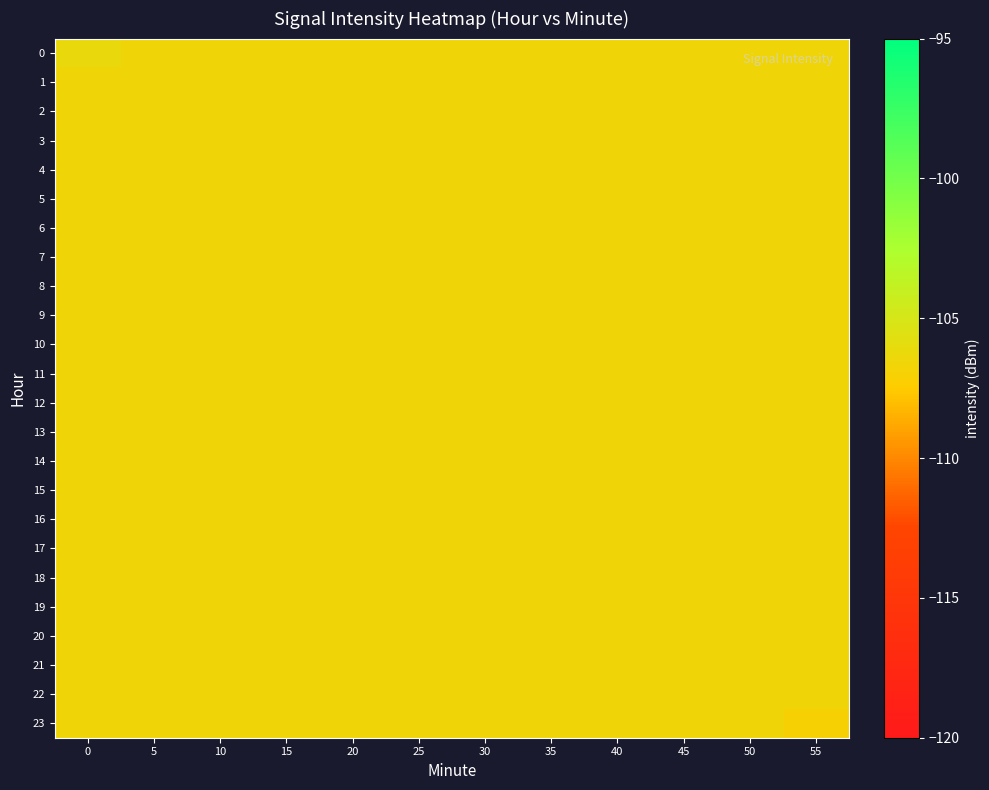

Reading right to left, transcribe all the data shown in this chart.

0: 55=-106.6	50=-106.6	45=-106.6	40=-106.6	35=-106.6	30=-106.6	25=-106.6	20=-106.6	15=-106.6	10=-106.6	5=-106.6	0=-106.1
1: 55=-106.6	50=-106.6	45=-106.6	40=-106.6	35=-106.6	30=-106.6	25=-106.6	20=-106.6	15=-106.6	10=-106.6	5=-106.6	0=-106.6
2: 55=-106.6	50=-106.6	45=-106.6	40=-106.6	35=-106.6	30=-106.6	25=-106.6	20=-106.6	15=-106.6	10=-106.6	5=-106.6	0=-106.6
3: 55=-106.6	50=-106.6	45=-106.6	40=-106.6	35=-106.6	30=-106.6	25=-106.6	20=-106.6	15=-106.6	10=-106.6	5=-106.6	0=-106.6
4: 55=-106.6	50=-106.6	45=-106.6	40=-106.6	35=-106.6	30=-106.6	25=-106.6	20=-106.6	15=-106.6	10=-106.6	5=-106.6	0=-106.6
5: 55=-106.6	50=-106.6	45=-106.6	40=-106.6	35=-106.6	30=-106.6	25=-106.6	20=-106.6	15=-106.6	10=-106.6	5=-106.6	0=-106.6
6: 55=-106.6	50=-106.6	45=-106.6	40=-106.6	35=-106.6	30=-106.6	25=-106.6	20=-106.6	15=-106.6	10=-106.6	5=-106.6	0=-106.6
7: 55=-106.6	50=-106.6	45=-106.6	40=-106.6	35=-106.6	30=-106.6	25=-106.6	20=-106.6	15=-106.6	10=-106.6	5=-106.6	0=-106.6
8: 55=-106.6	50=-106.6	45=-106.6	40=-106.6	35=-106.6	30=-106.6	25=-106.6	20=-106.6	15=-106.6	10=-106.6	5=-106.6	0=-106.6
9: 55=-106.6	50=-106.6	45=-106.6	40=-106.6	35=-106.6	30=-106.6	25=-106.6	20=-106.6	15=-106.6	10=-106.6	5=-106.6	0=-106.6
10: 55=-106.6	50=-106.6	45=-106.6	40=-106.6	35=-106.6	30=-106.6	25=-106.6	20=-106.6	15=-106.6	10=-106.6	5=-106.6	0=-106.6
11: 55=-106.6	50=-106.6	45=-106.6	40=-106.6	35=-106.6	30=-106.6	25=-106.6	20=-106.6	15=-106.6	10=-106.6	5=-106.6	0=-106.6
12: 55=-106.6	50=-106.6	45=-106.6	40=-106.6	35=-106.6	30=-106.6	25=-106.6	20=-106.6	15=-106.6	10=-106.6	5=-106.6	0=-106.6
13: 55=-106.6	50=-106.6	45=-106.6	40=-106.6	35=-106.6	30=-106.6	25=-106.6	20=-106.6	15=-106.6	10=-106.6	5=-106.6	0=-106.6
14: 55=-106.6	50=-106.6	45=-106.6	40=-106.6	35=-106.6	30=-106.6	25=-106.6	20=-106.6	15=-106.6	10=-106.6	5=-106.6	0=-106.6
15: 55=-106.6	50=-106.6	45=-106.6	40=-106.6	35=-106.6	30=-106.6	25=-106.6	20=-106.6	15=-106.6	10=-106.6	5=-106.6	0=-106.6
16: 55=-106.6	50=-106.6	45=-106.6	40=-106.6	35=-106.6	30=-106.6	25=-106.6	20=-106.6	15=-106.6	10=-106.6	5=-106.6	0=-106.6
17: 55=-106.6	50=-106.6	45=-106.6	40=-106.6	35=-106.6	30=-106.6	25=-106.6	20=-106.6	15=-106.6	10=-106.6	5=-106.6	0=-106.6
18: 55=-106.6	50=-106.6	45=-106.6	40=-106.6	35=-106.6	30=-106.6	25=-106.6	20=-106.6	15=-106.6	10=-106.6	5=-106.6	0=-106.6
19: 55=-106.6	50=-106.6	45=-106.6	40=-106.6	35=-106.6	30=-106.6	25=-106.6	20=-106.6	15=-106.6	10=-106.6	5=-106.6	0=-106.6
20: 55=-106.6	50=-106.6	45=-106.6	40=-106.6	35=-106.6	30=-106.6	25=-106.6	20=-106.6	15=-106.6	10=-106.6	5=-106.6	0=-106.6
21: 55=-106.6	50=-106.6	45=-106.6	40=-106.6	35=-106.6	30=-106.6	25=-106.6	20=-106.6	15=-106.6	10=-106.6	5=-106.6	0=-106.6
22: 55=-106.6	50=-106.6	45=-106.6	40=-106.6	35=-106.6	30=-106.6	25=-106.6	20=-106.6	15=-106.6	10=-106.6	5=-106.6	0=-106.6
23: 55=-107.1	50=-106.6	45=-106.6	40=-106.6	35=-106.6	30=-106.6	25=-106.6	20=-106.6	15=-106.6	10=-106.6	5=-106.6	0=-106.6